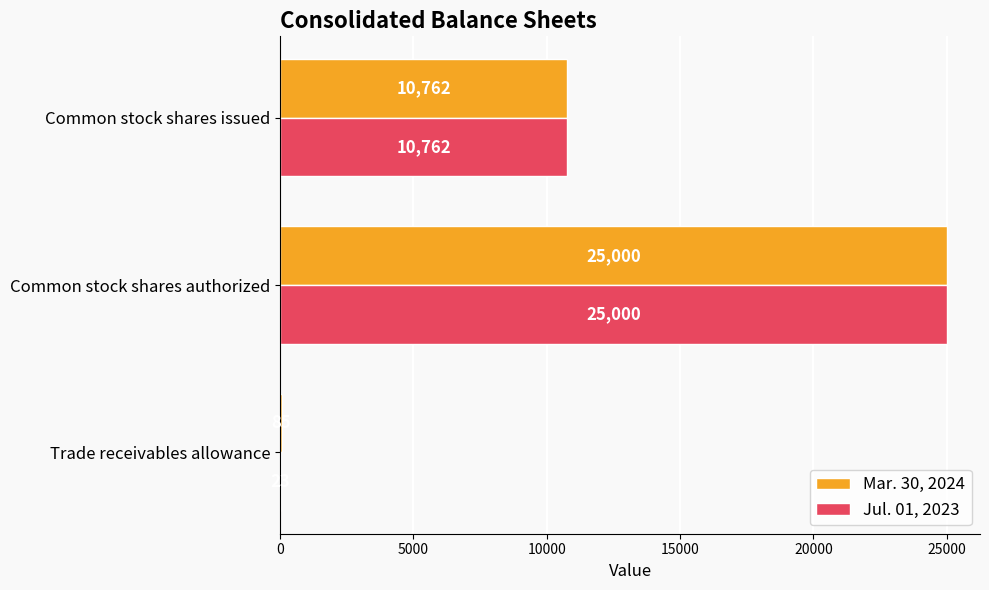

Which category has the highest value in the Jul. 01, 2023 series?

Common stock shares authorized